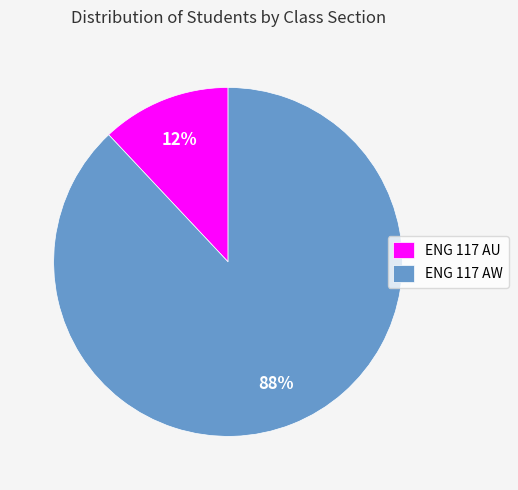

Count the number of slices in the pie.

2